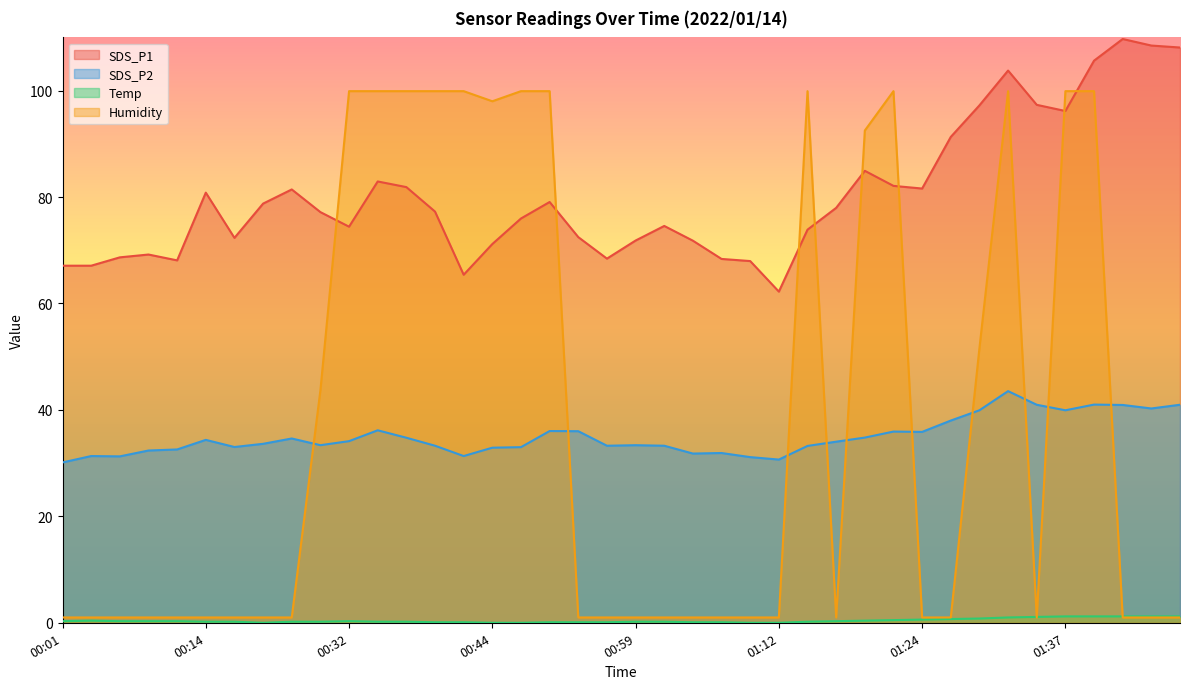

The value of Temp at 00:47 is 0.0. True or false?

True